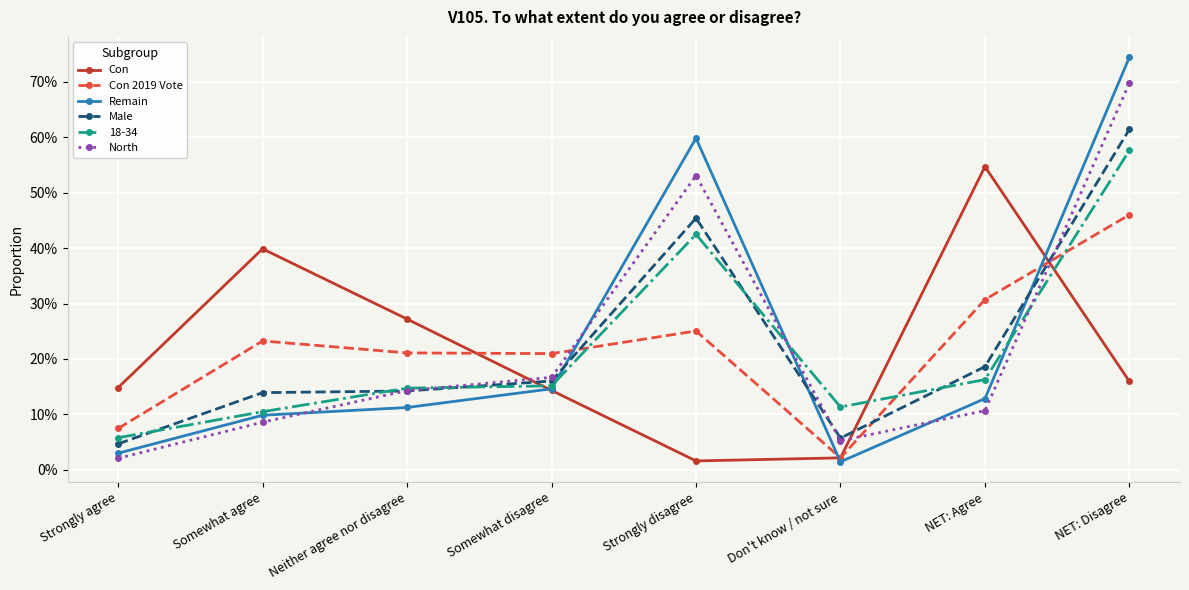

What is the total value across all series at Neither agree nor disagree?

102.8